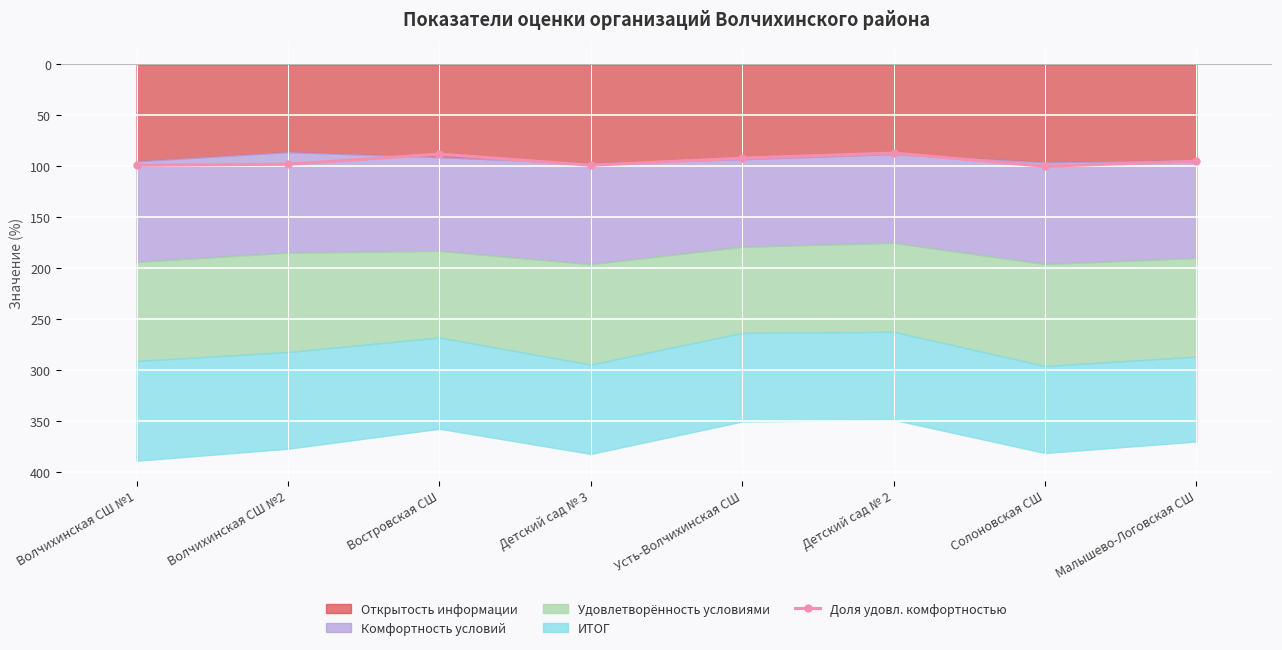

How many lines are shown in the chart?

1